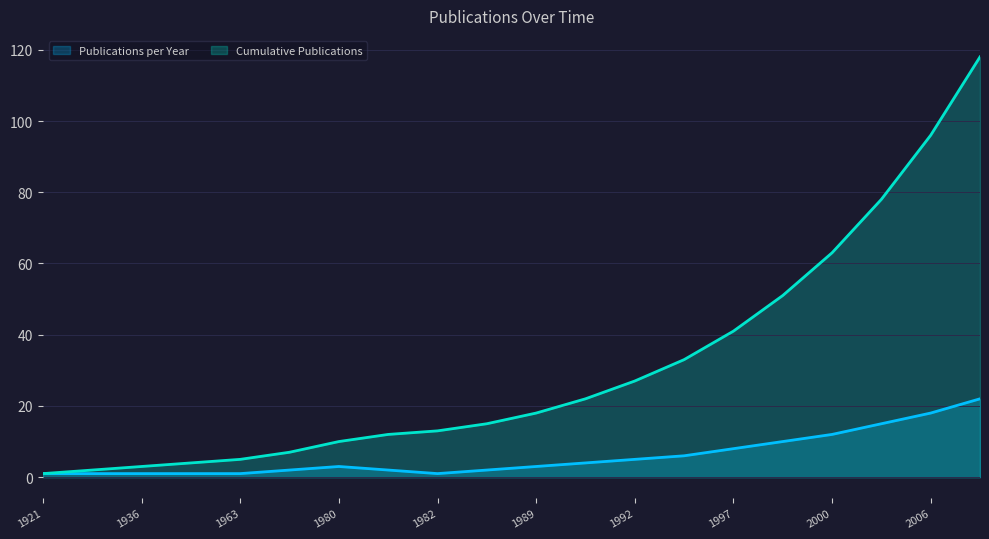

What is the average value of the Cumulative Publications series?

31